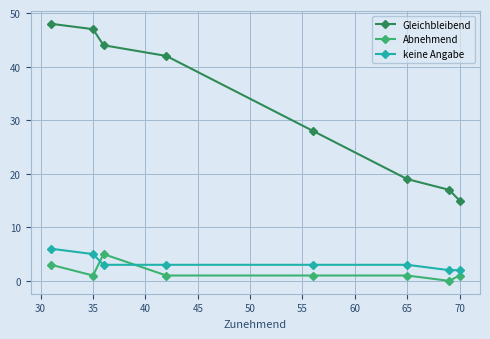

True or false: Gleichbleibend has more than 2 points higher than both neighbors.

False